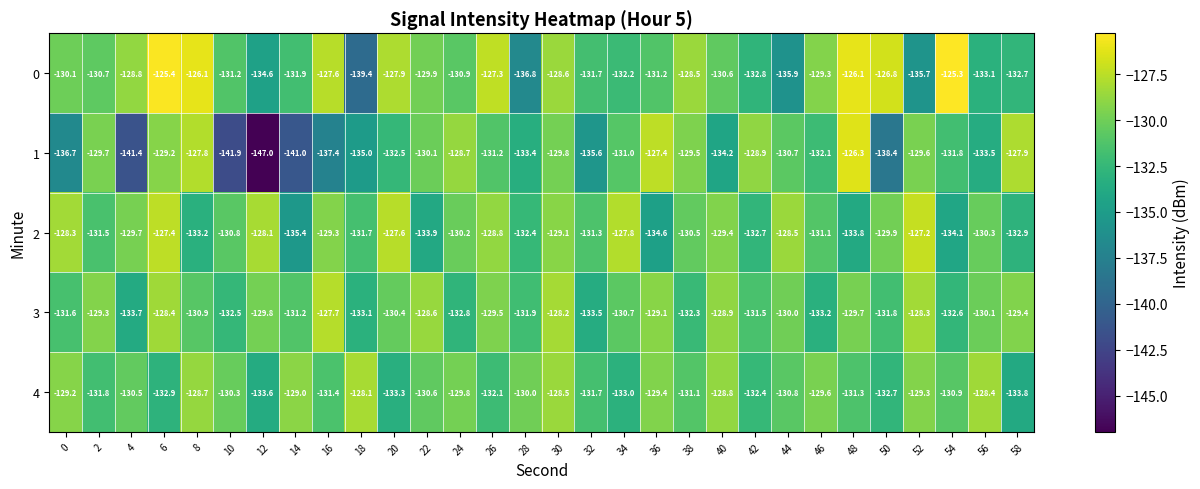

What is the highest value of the 0 series?

-125.3